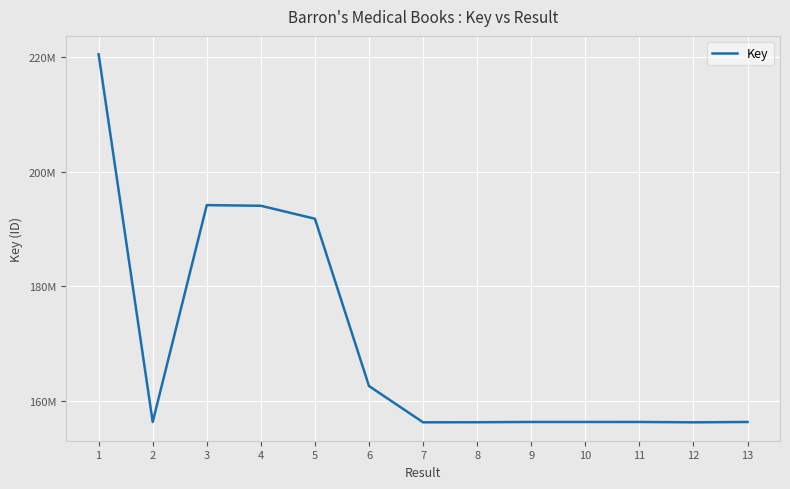

What is the difference between the values at 8 and 1?

64203271